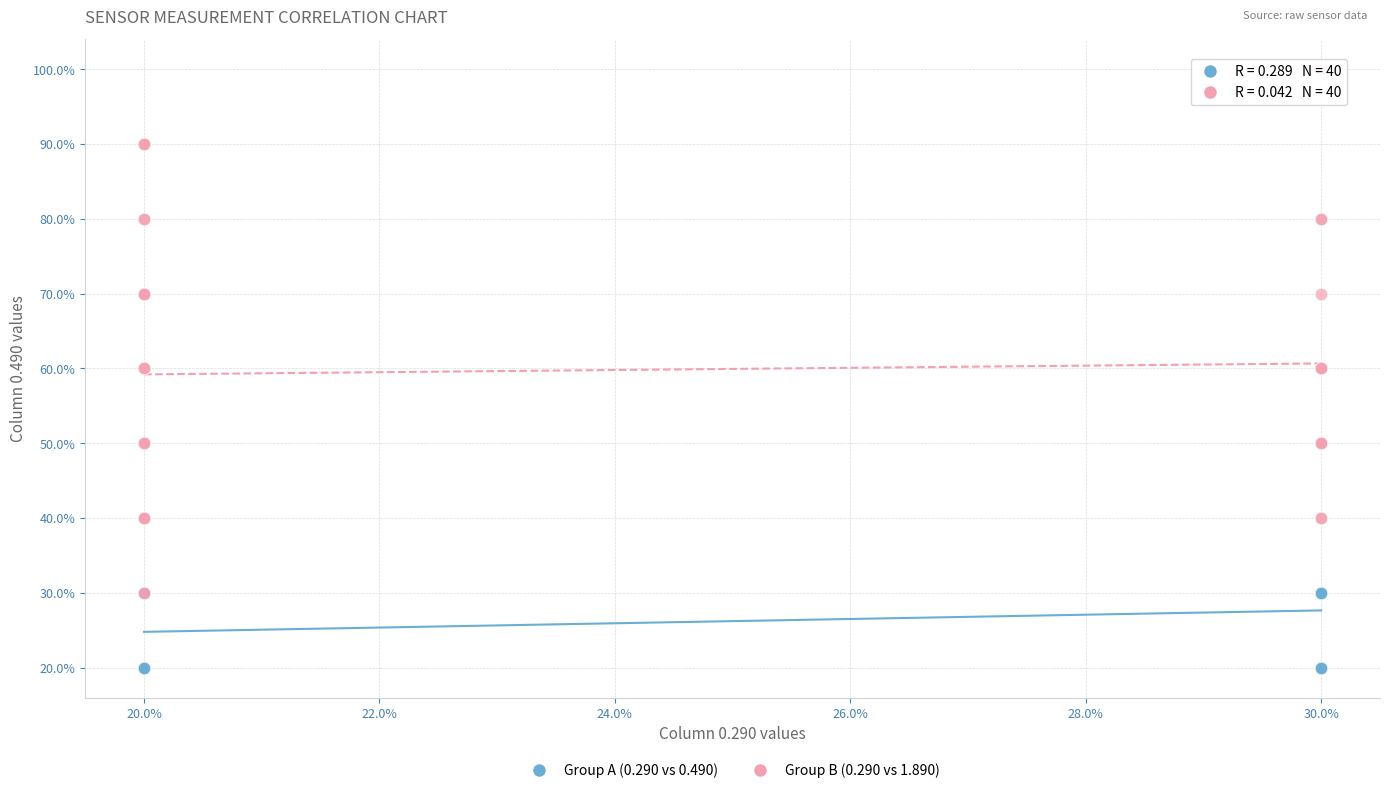

What are all the series names shown in the legend?

Group A (0.290 vs 0.490), Group B (0.290 vs 1.890)